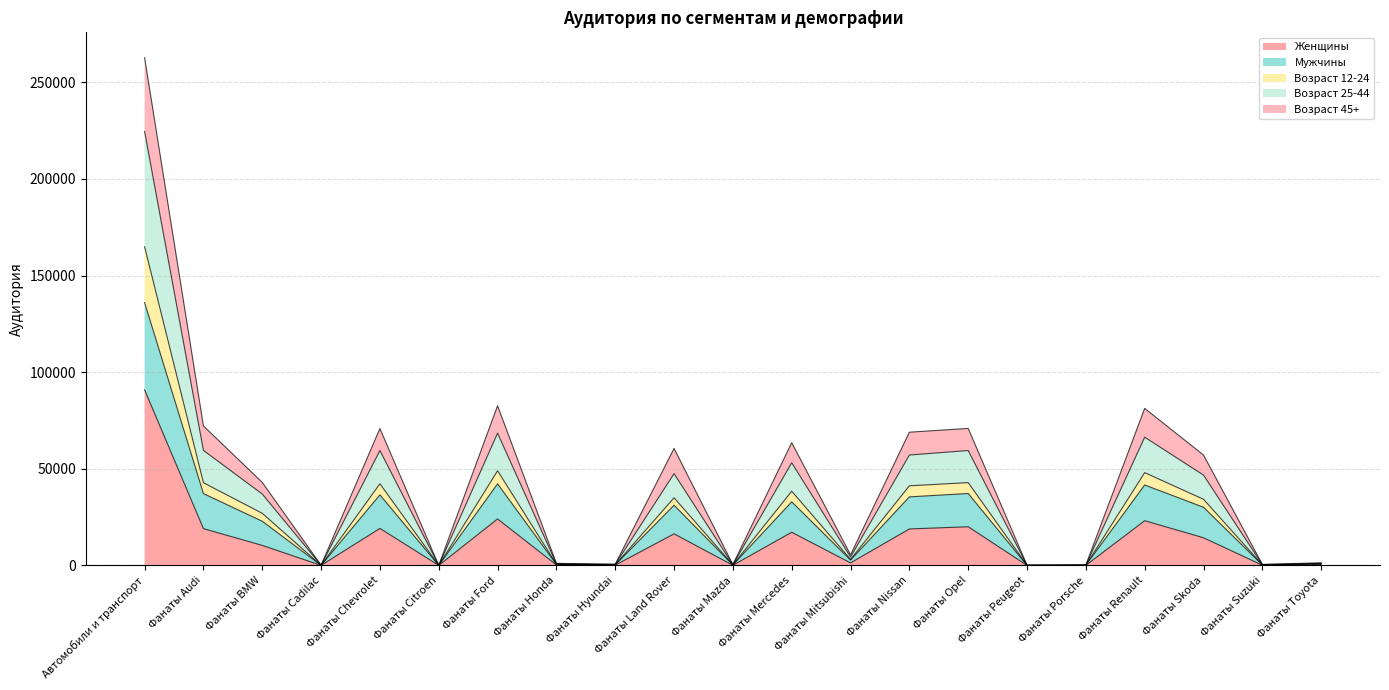

At which category is the sum across all series the highest?

Автомобили и транспорт